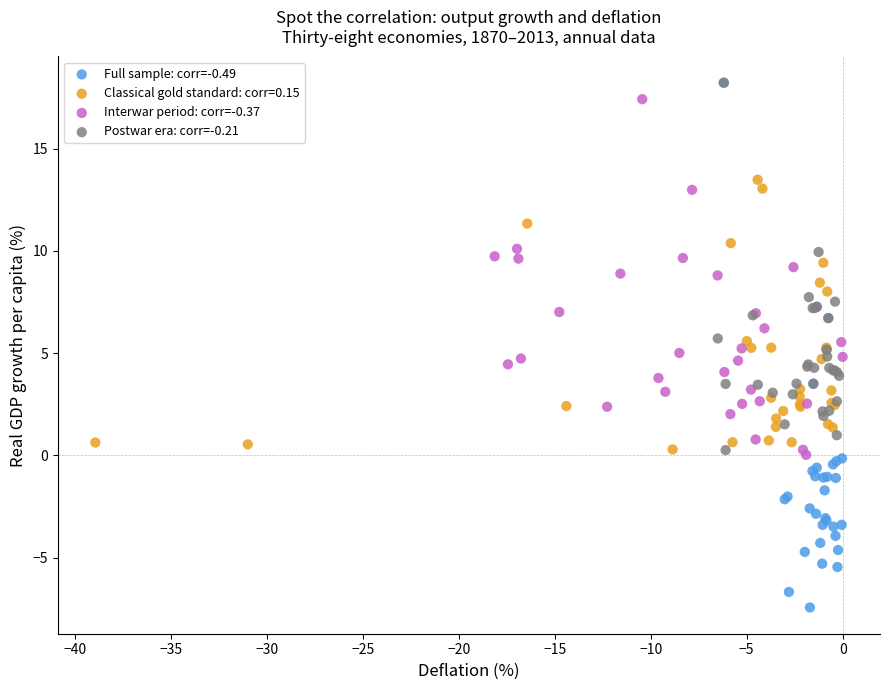

Which series reaches the minimum Y coordinate?

Full sample: corr=-0.49